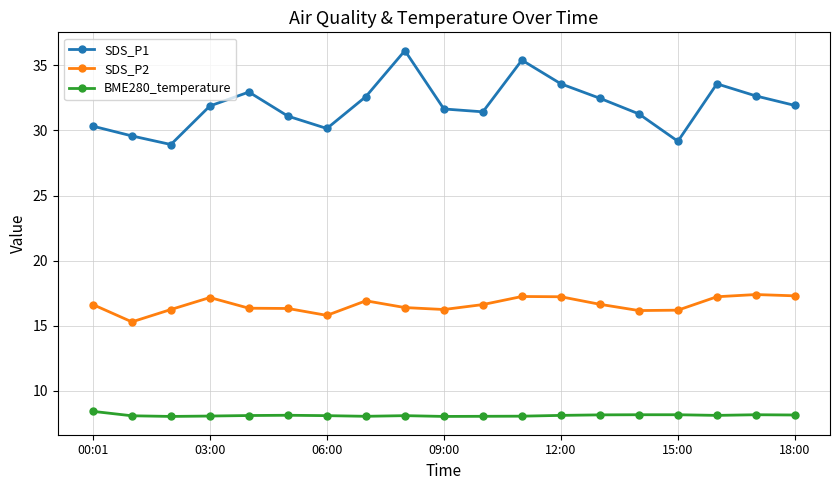

Which series has the largest total across all categories?

SDS_P1